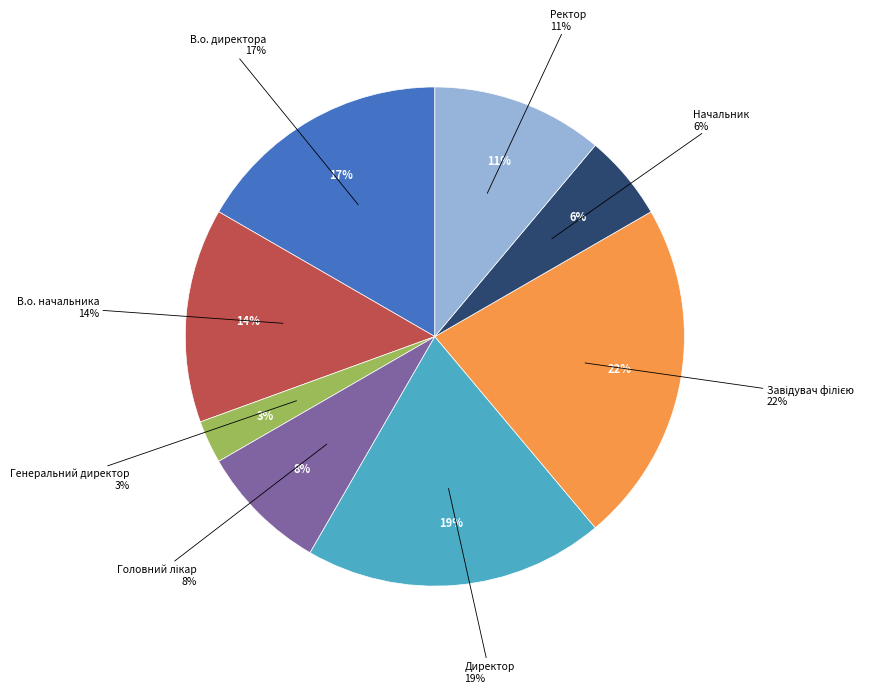

Count the number of slices in the pie.

8